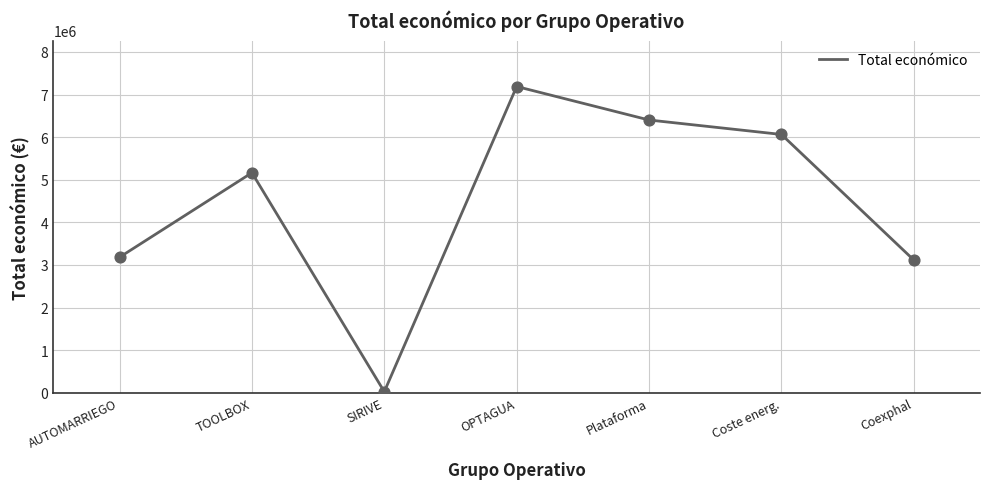

Approximately how many times larger is the value at AUTOMARRIEGO compared to OPTAGUA?

0.4